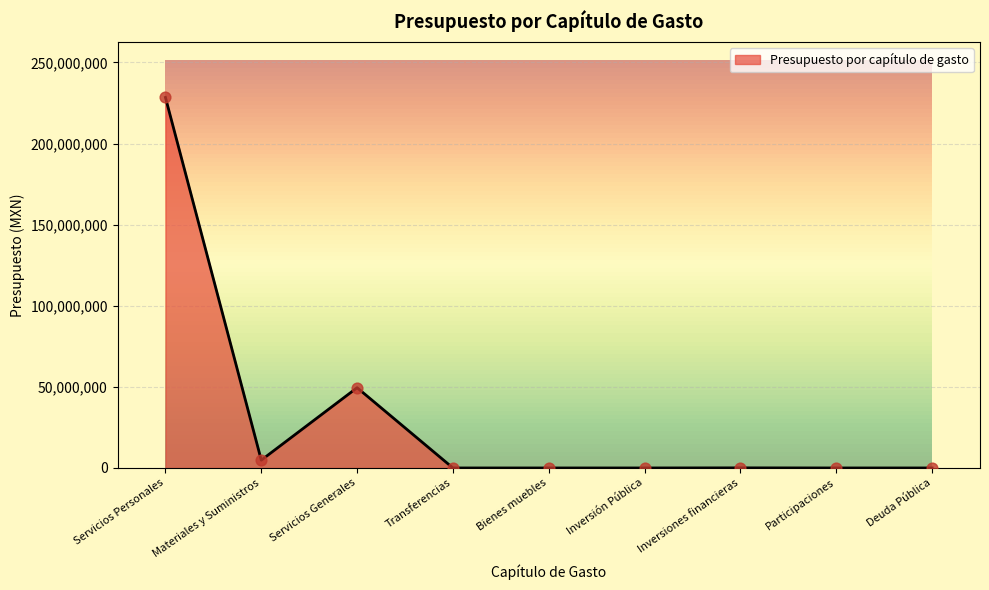

Which has a higher value, Materiales y Suministros or Deuda Pública?

Materiales y Suministros